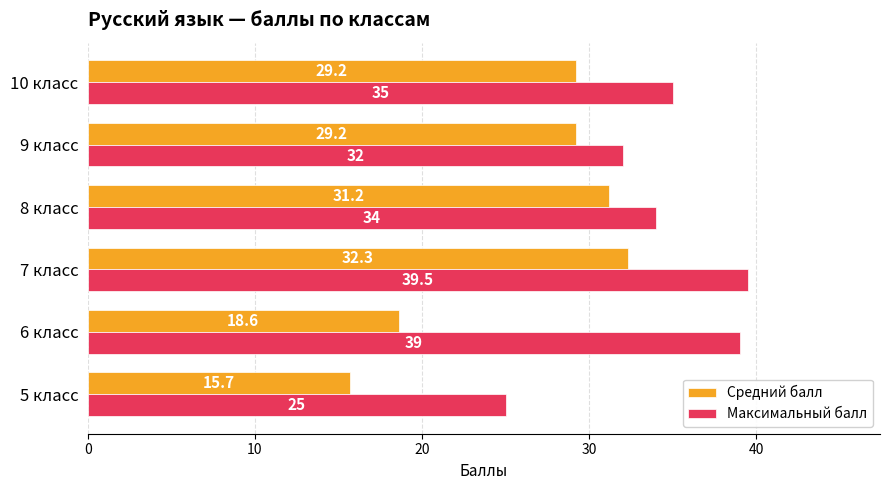

What is the difference between the second highest and minimum values in the Средний балл series?

15.5